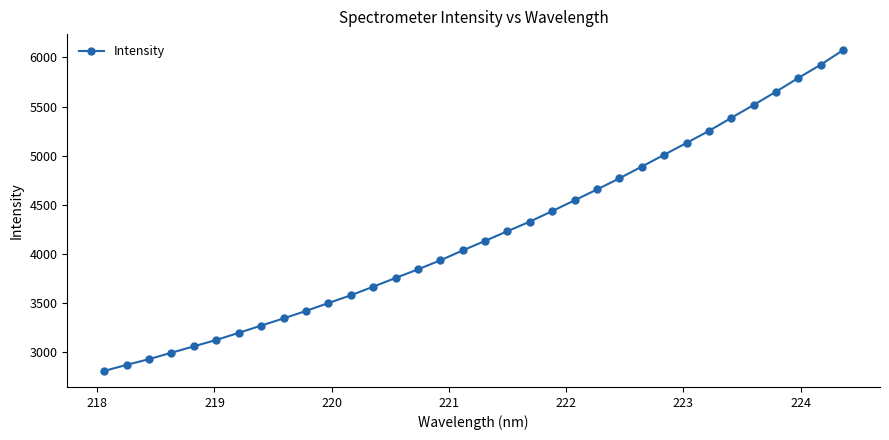

Count the number of categories in the chart.

34